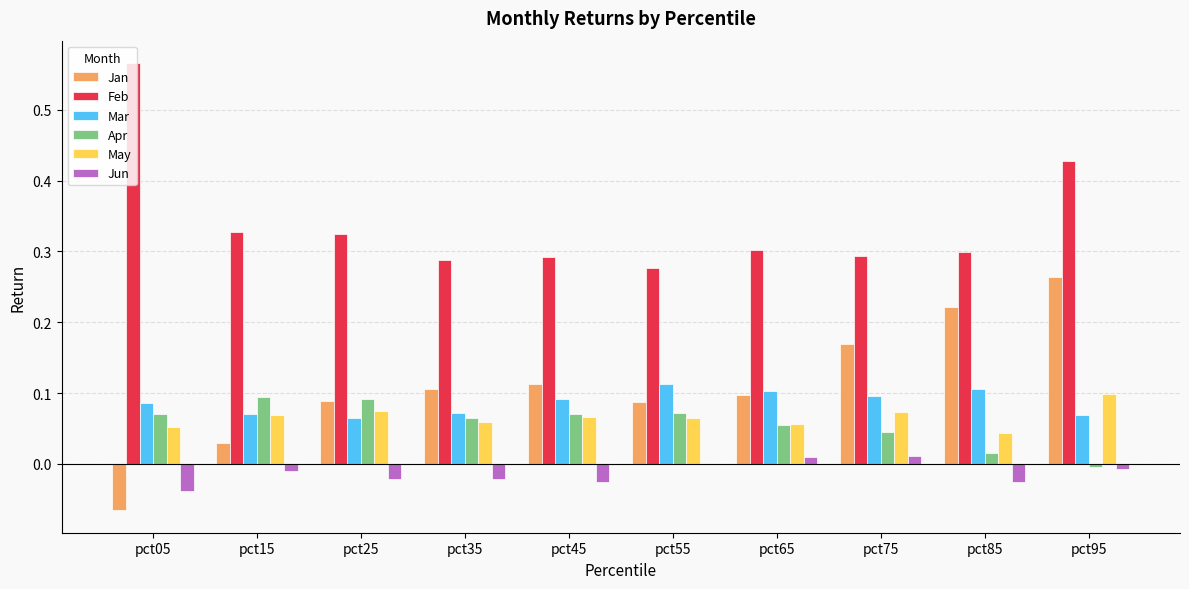

The value of Feb at pct65 is 0.2. True or false?

False